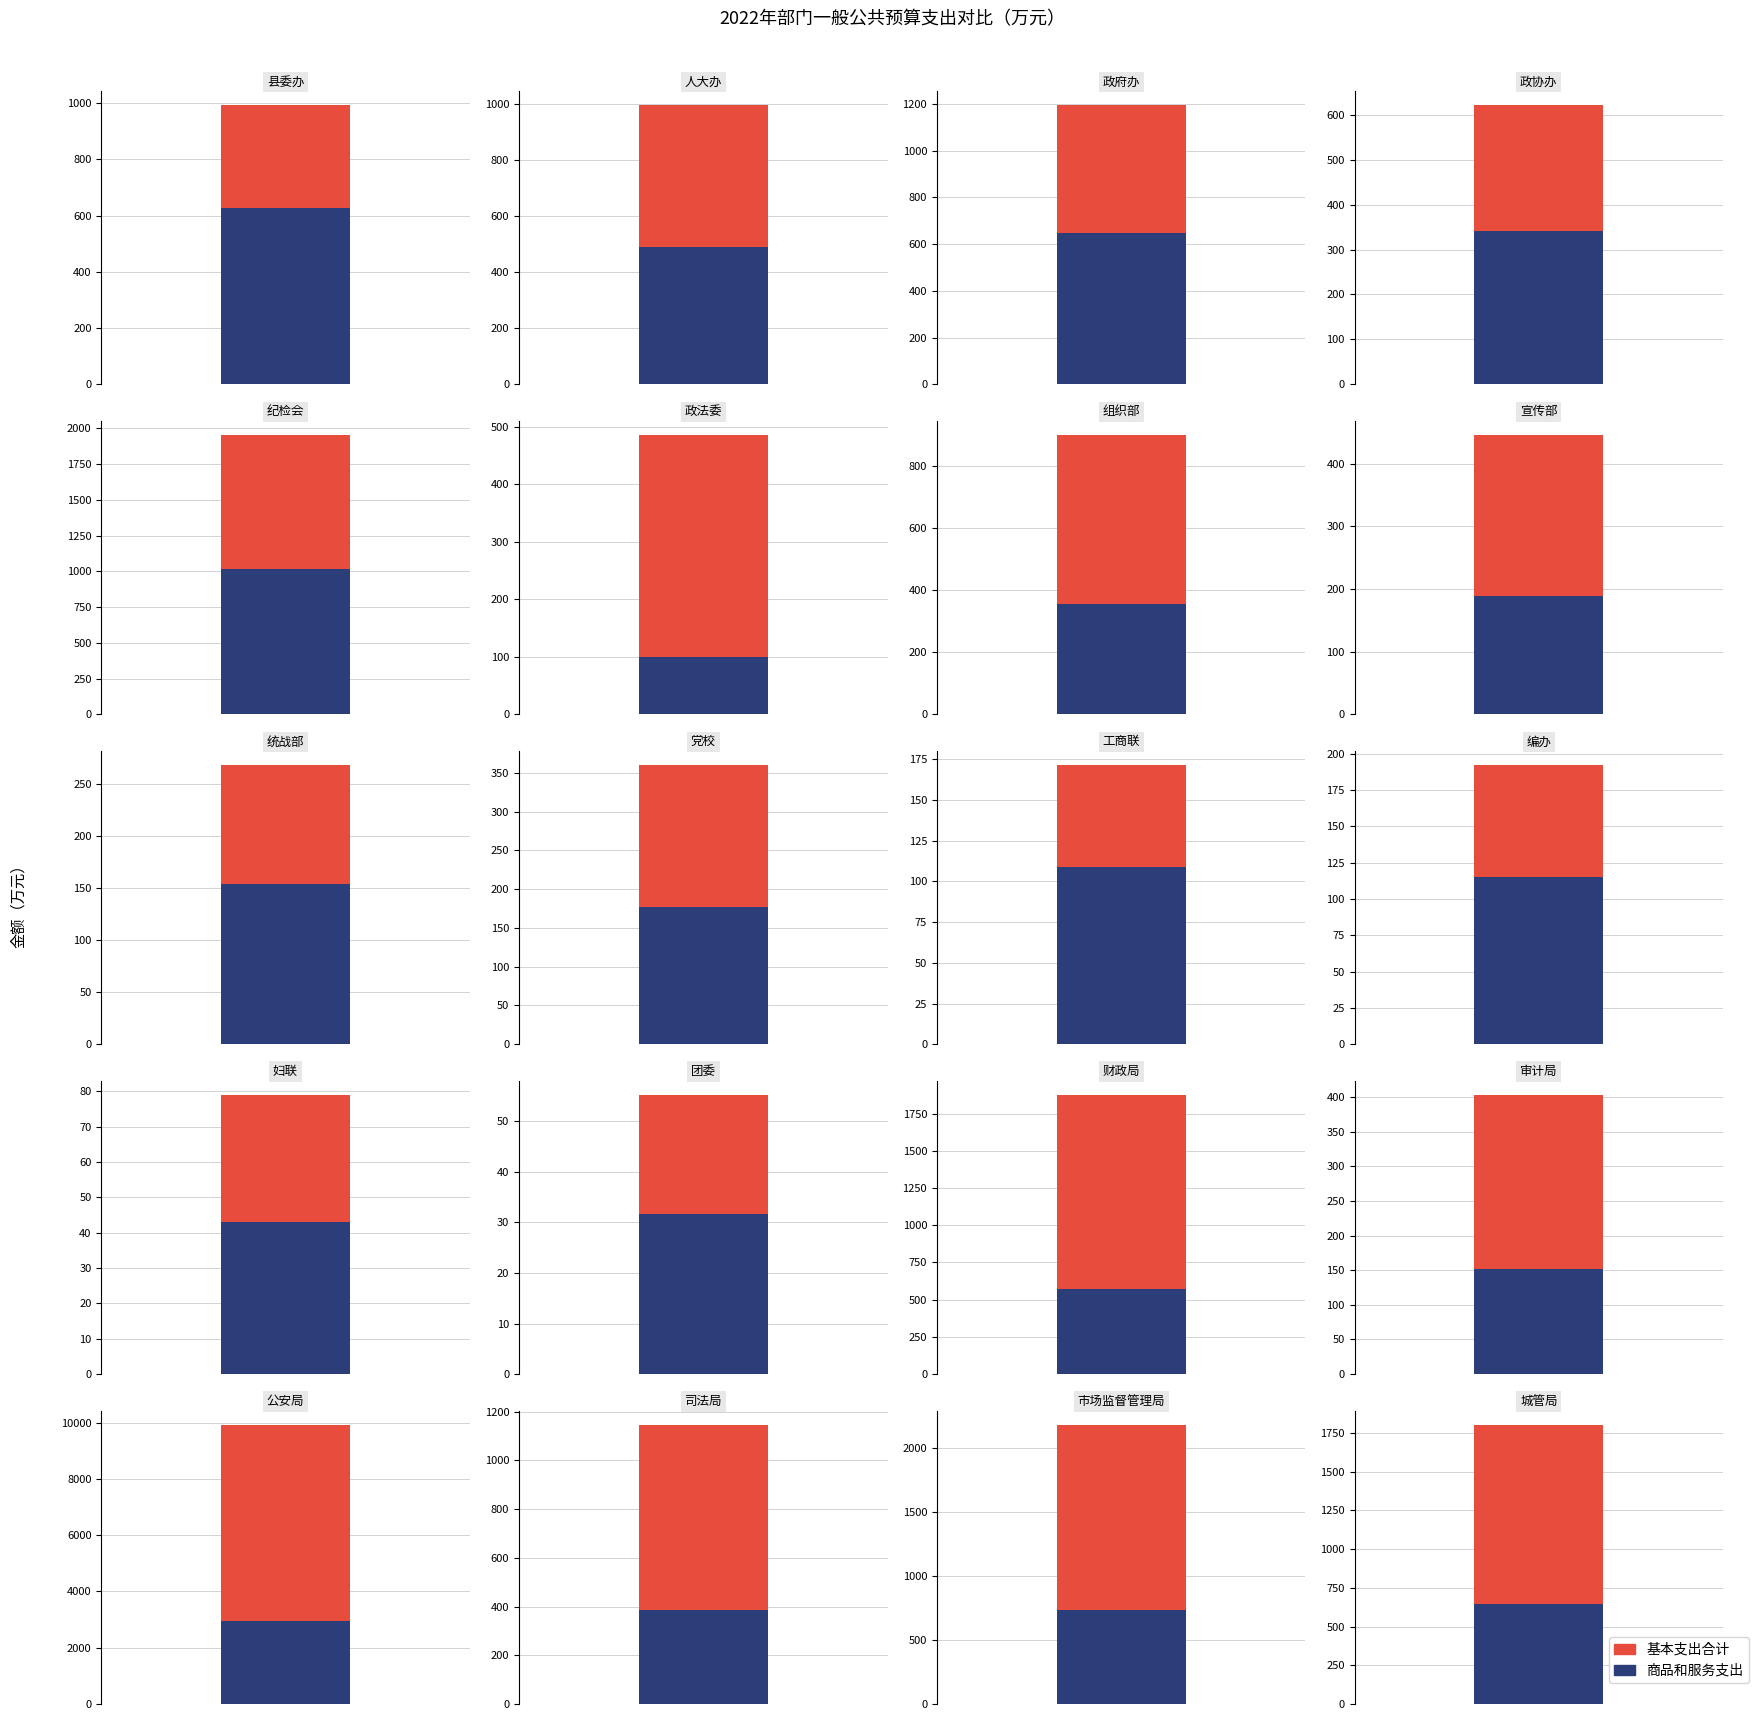

What is the maximum value shown in the chart?

9925.7